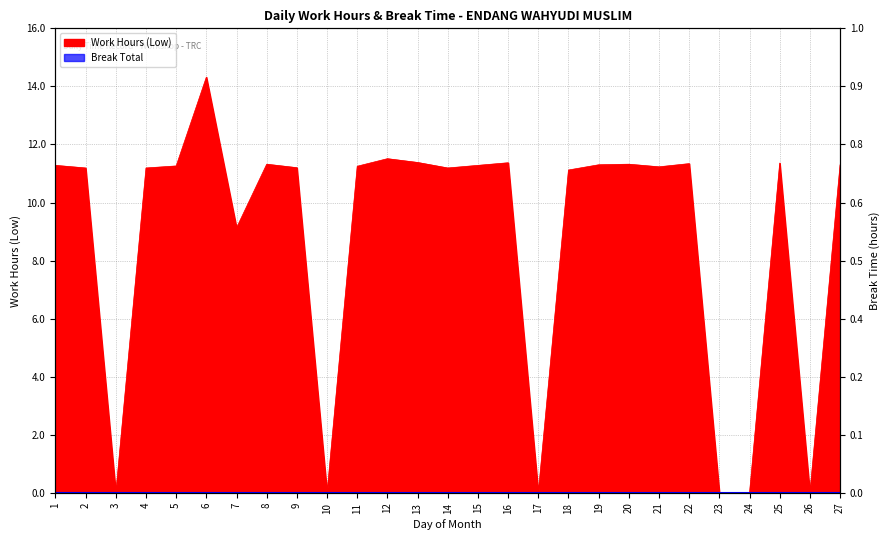

How many lines are shown in the chart?

1